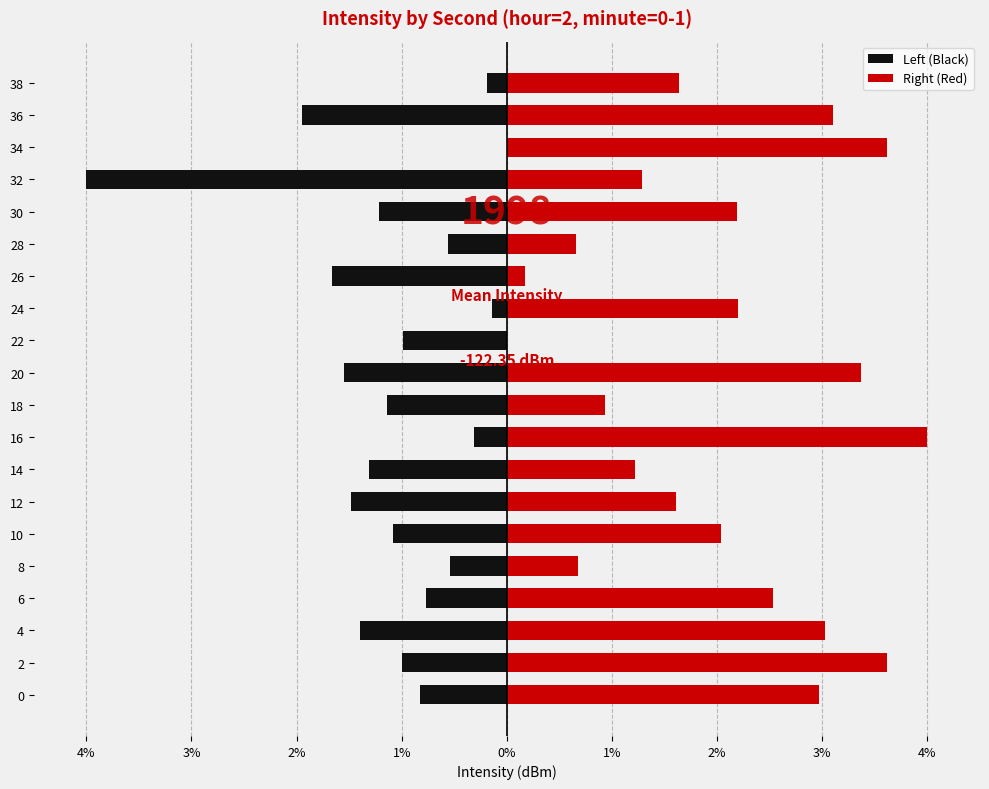

What is the difference between the second highest and minimum values in the Right (Red) series?

3.6